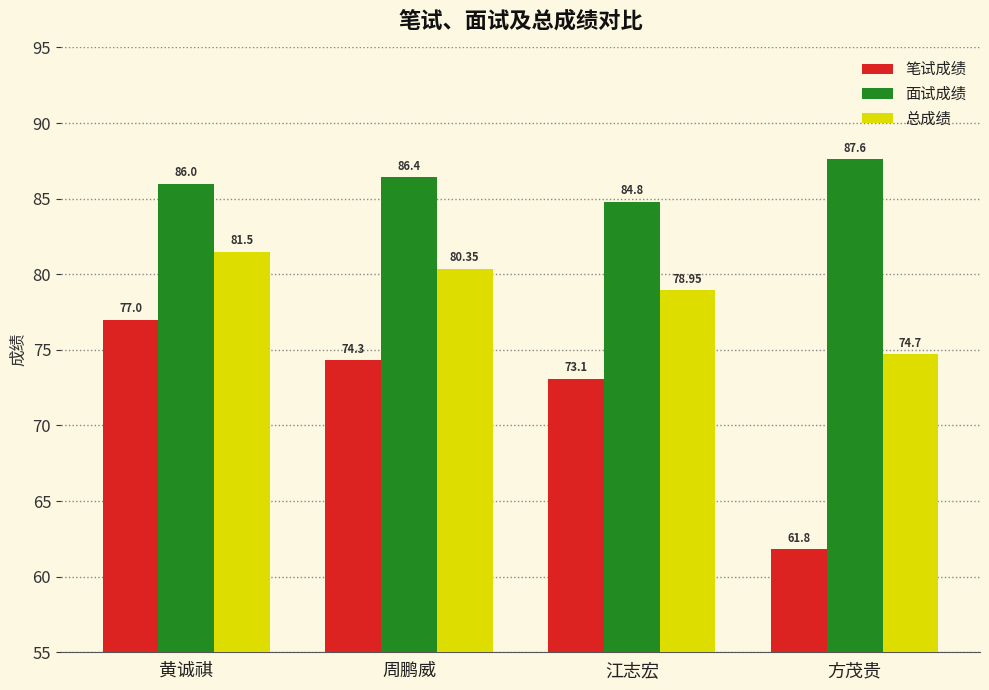

What value does the 面试成绩 series have at 方茂贵?

87.6